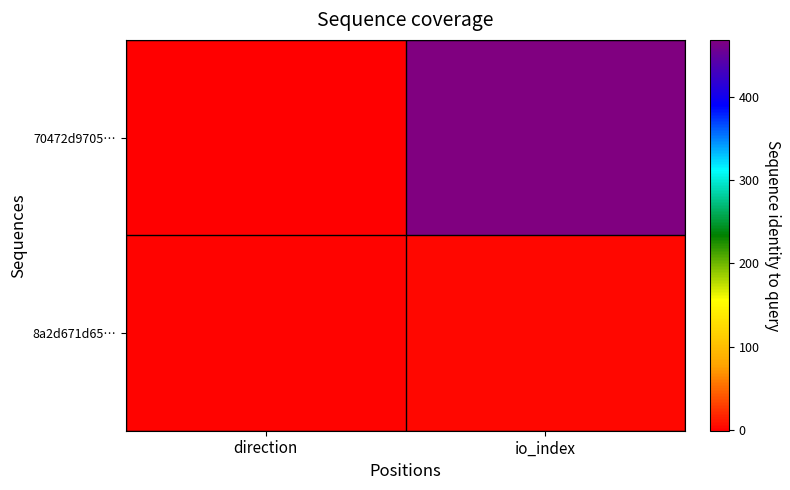

What is the difference between the highest and lowest values at direction?

2